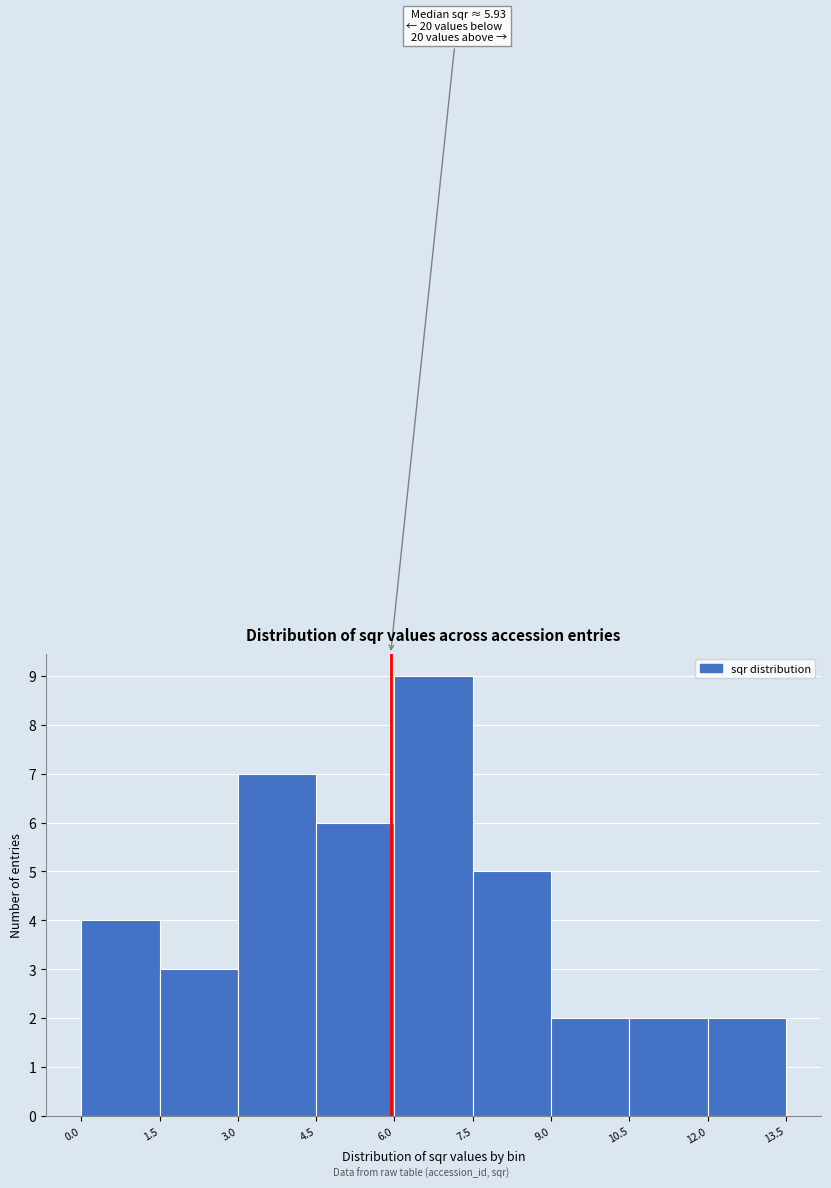

Over which range of the x-axis is the bar tallest?

6.0 to 7.5